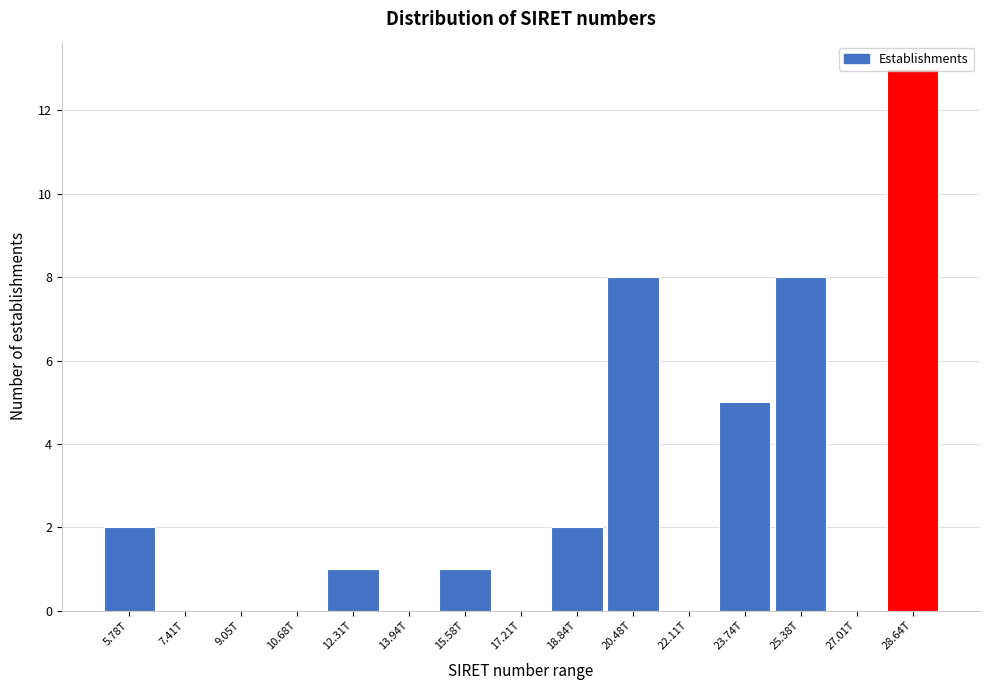

The chart shows a value of 0 at 10.68T. True or false?

True